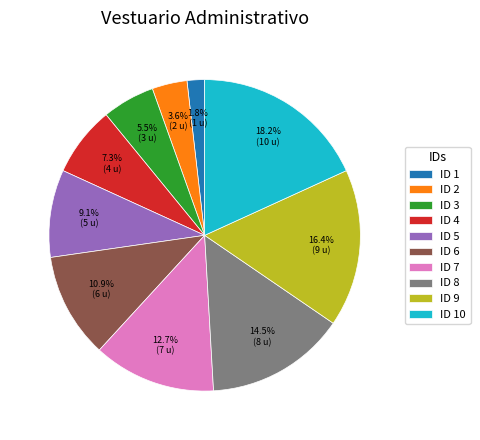

Which slice is the smallest?

ID 1